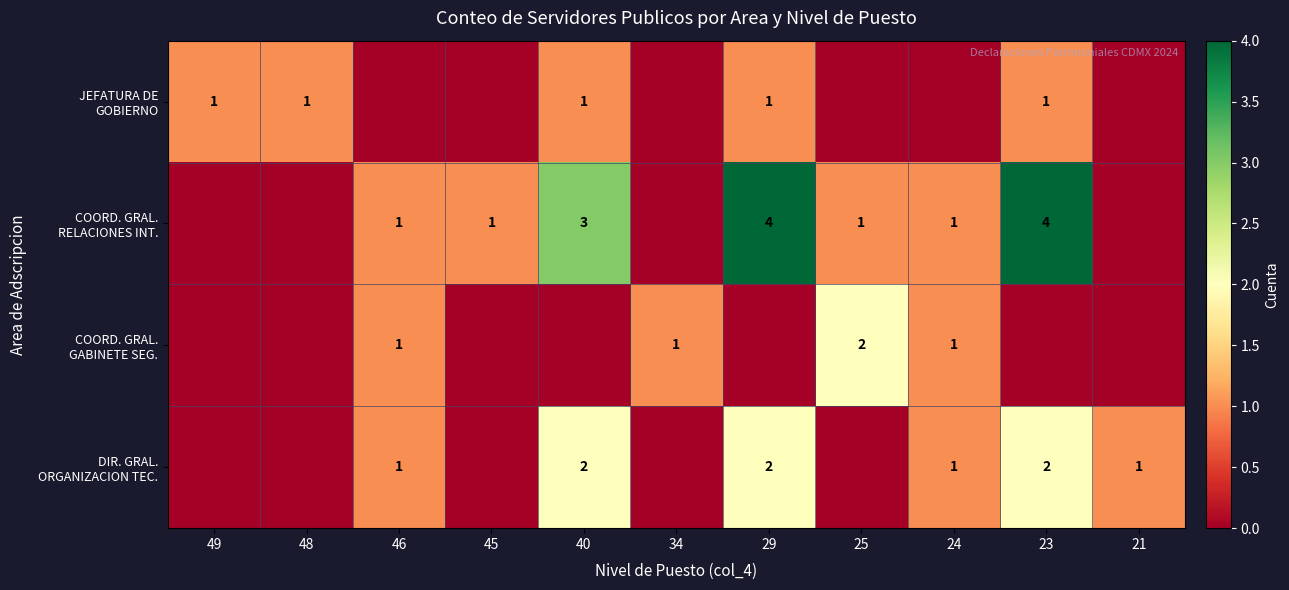

Which category has the lowest value in the JEFATURA DE GOBIERNO series?

46